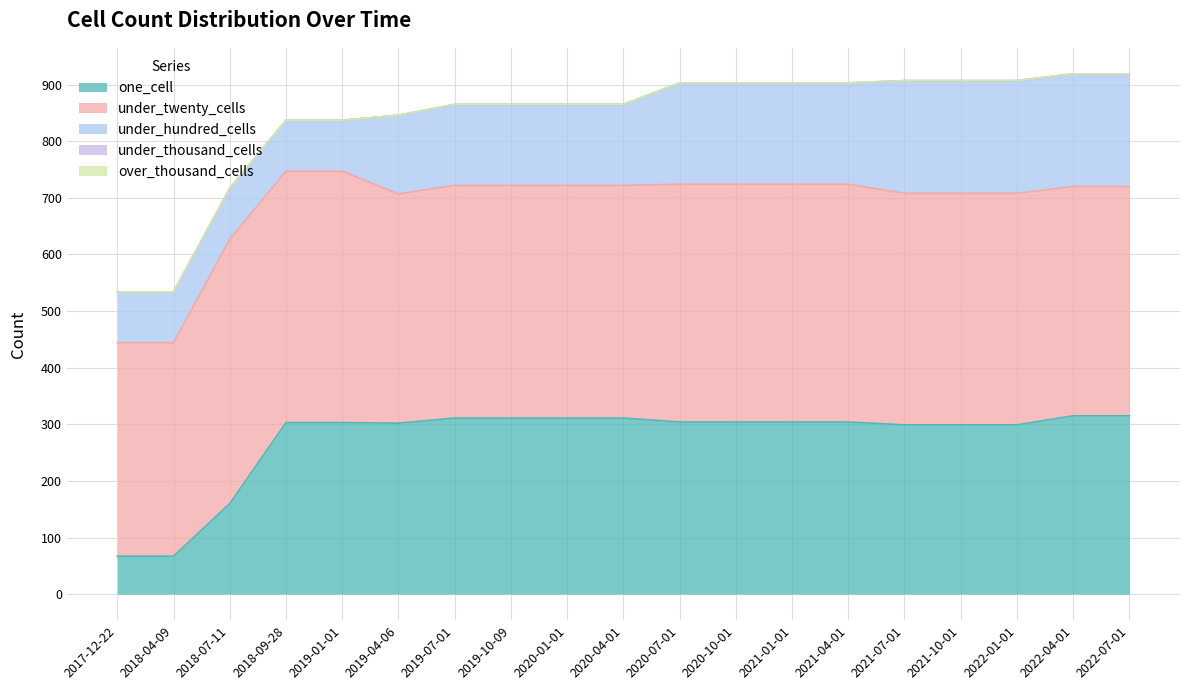

True or false: one_cell has more than 2 points higher than both neighbors.

False